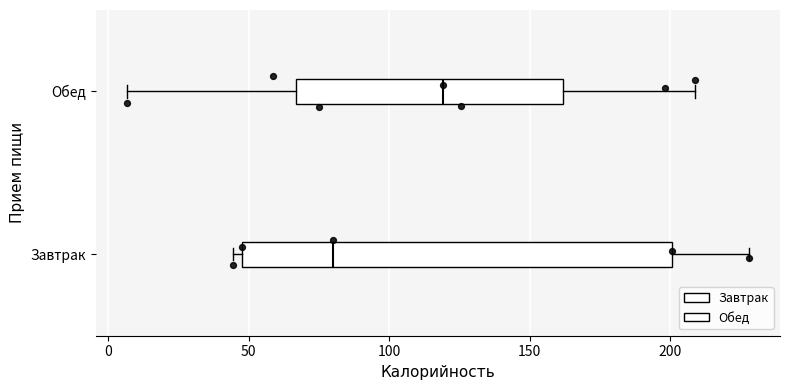

Which box is the widest, from its left edge to its right edge?

Завтрак